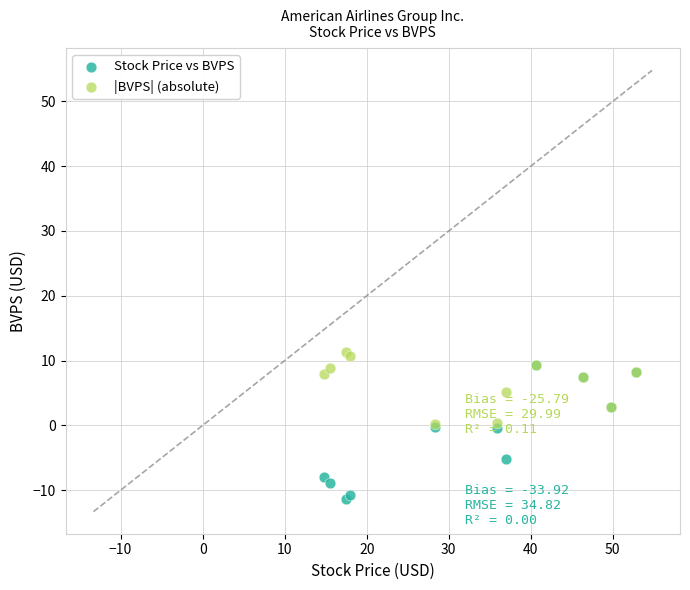

Which series has the largest Y range (max minus min)?

Stock Price vs BVPS